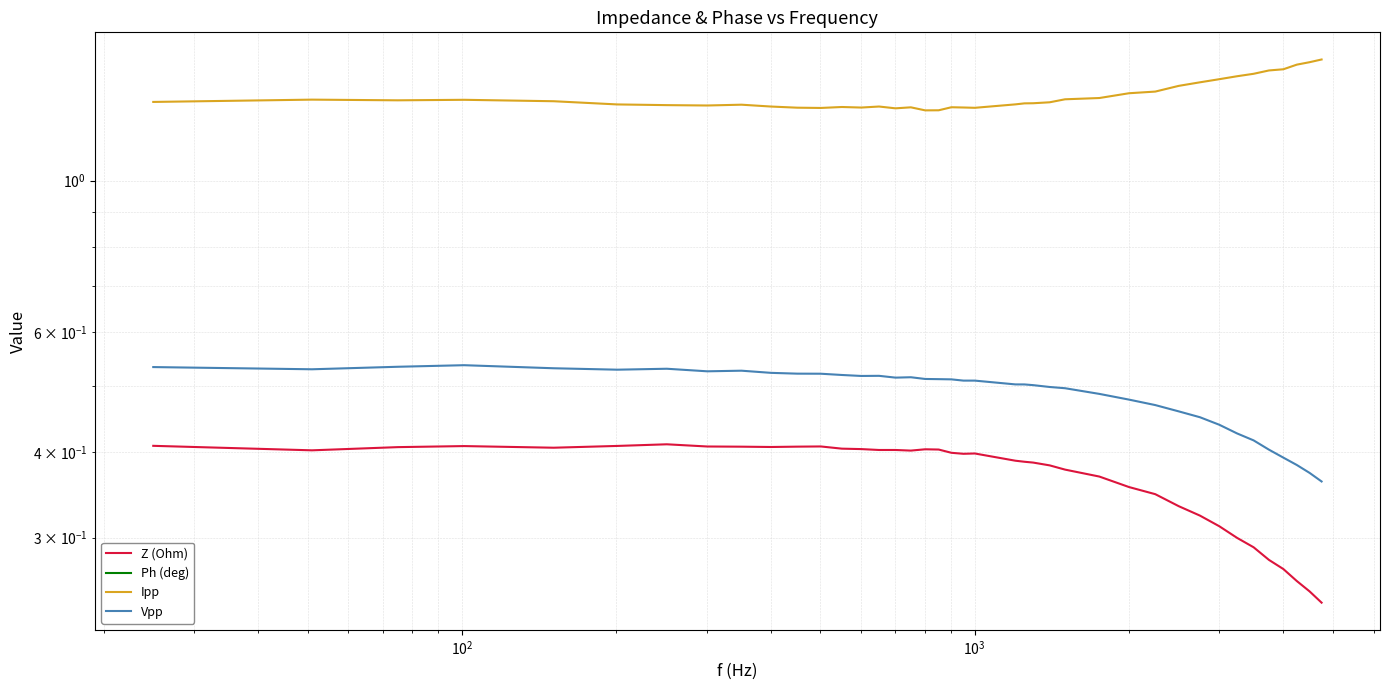

True or false: Ipp and Z (Ohm) intersect in this chart.

False